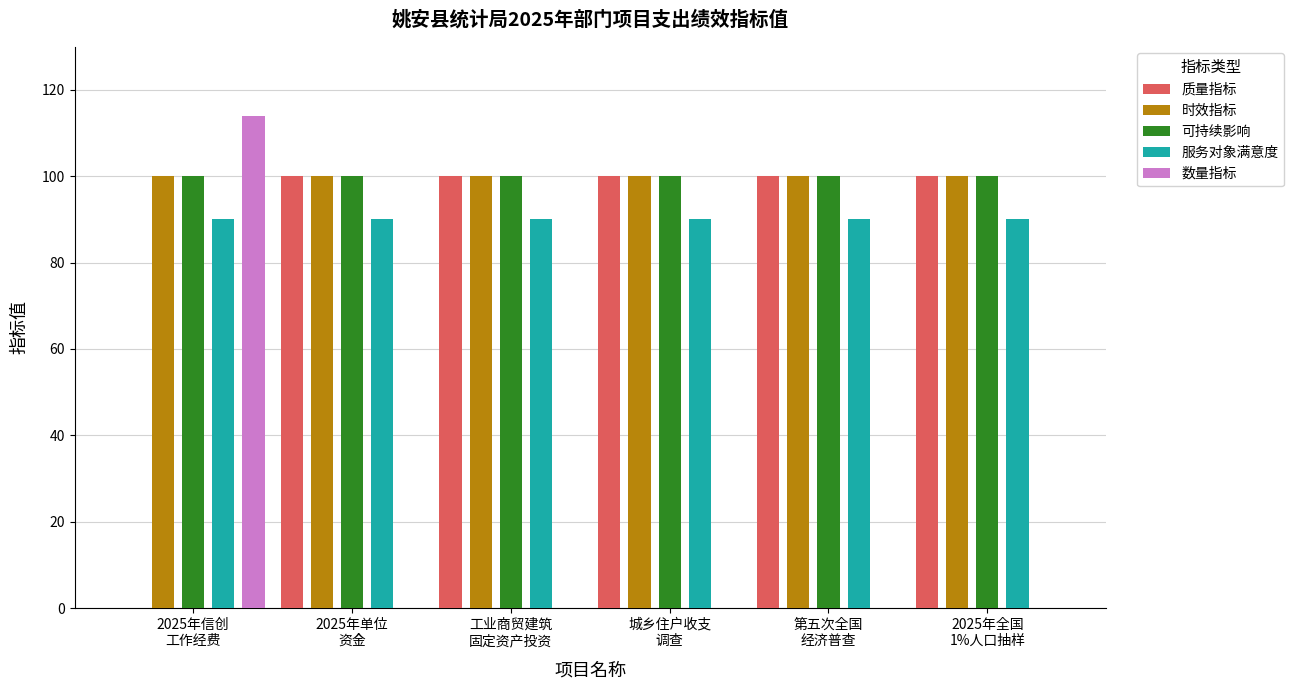

What is the total value across all series at 城乡住户收支
调查?

390